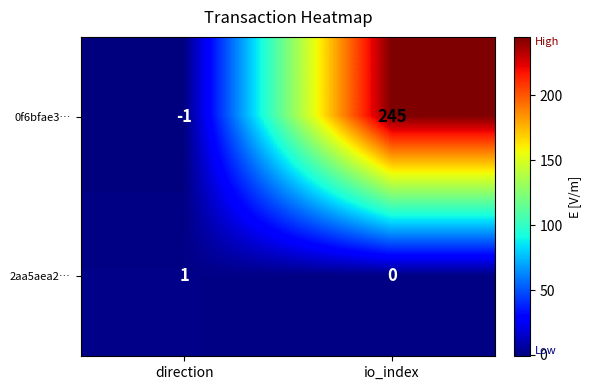

How many categories are shown in the chart?

2